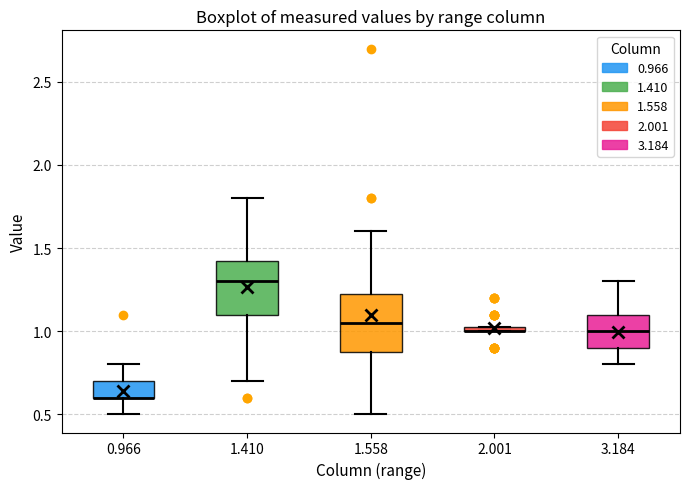

Where does the lower whisker of the box at x = 1.558 end on the y-axis? The values are not printed on the chart, so give them approximately, as read against the axis.

0.50